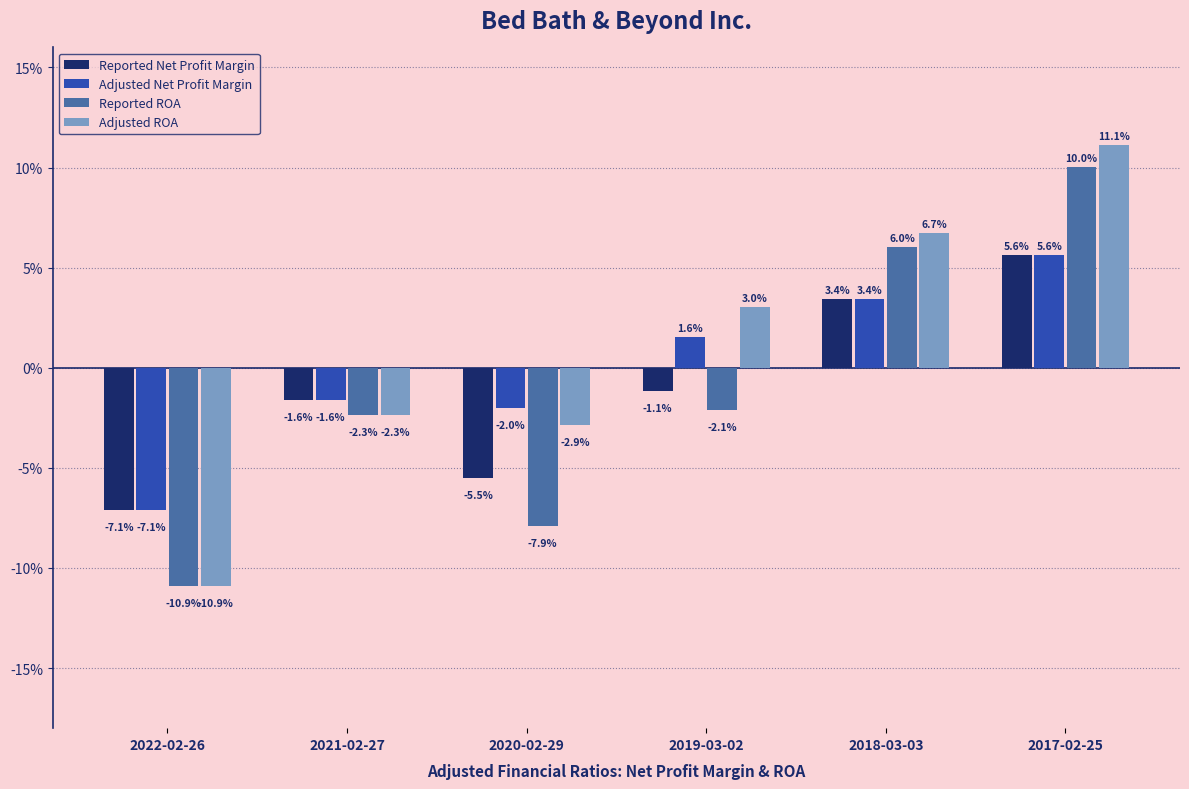

What are all the series names shown in the legend?

Reported Net Profit Margin, Adjusted Net Profit Margin, Reported ROA, Adjusted ROA